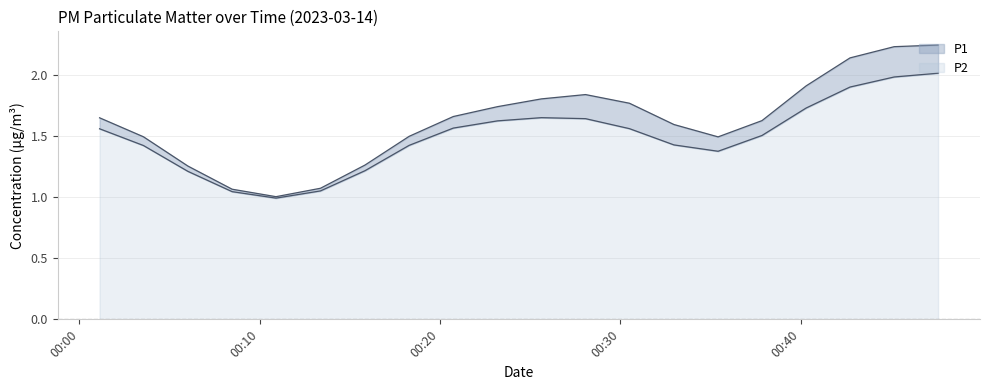

What is the highest value of the P2 series?

2.0